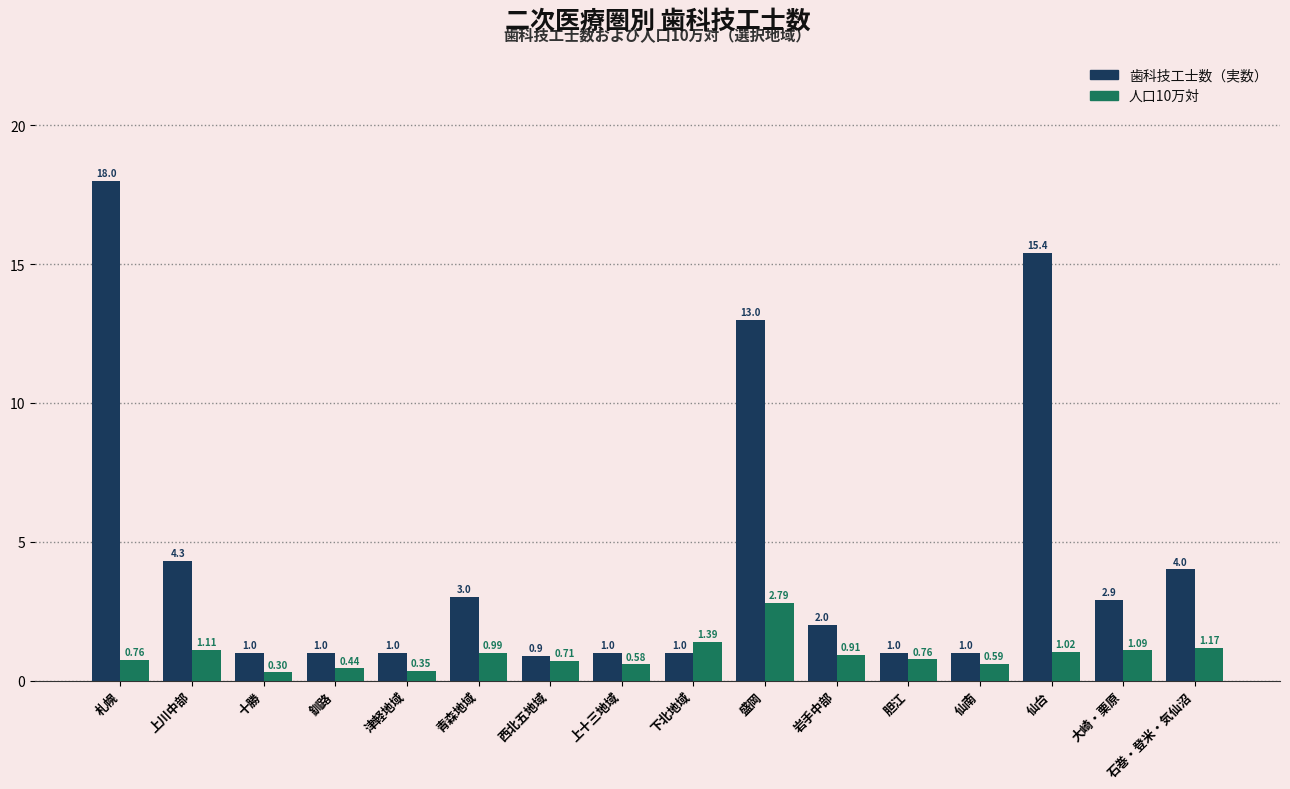

At which category is the sum across all series the highest?

札幌